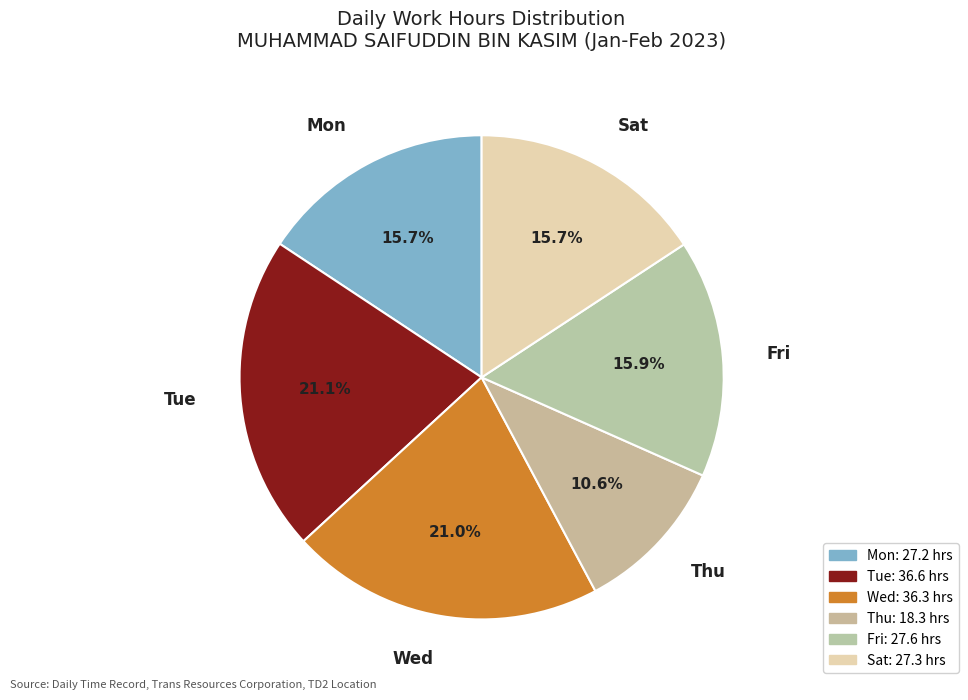

How many slices are in this pie chart?

6